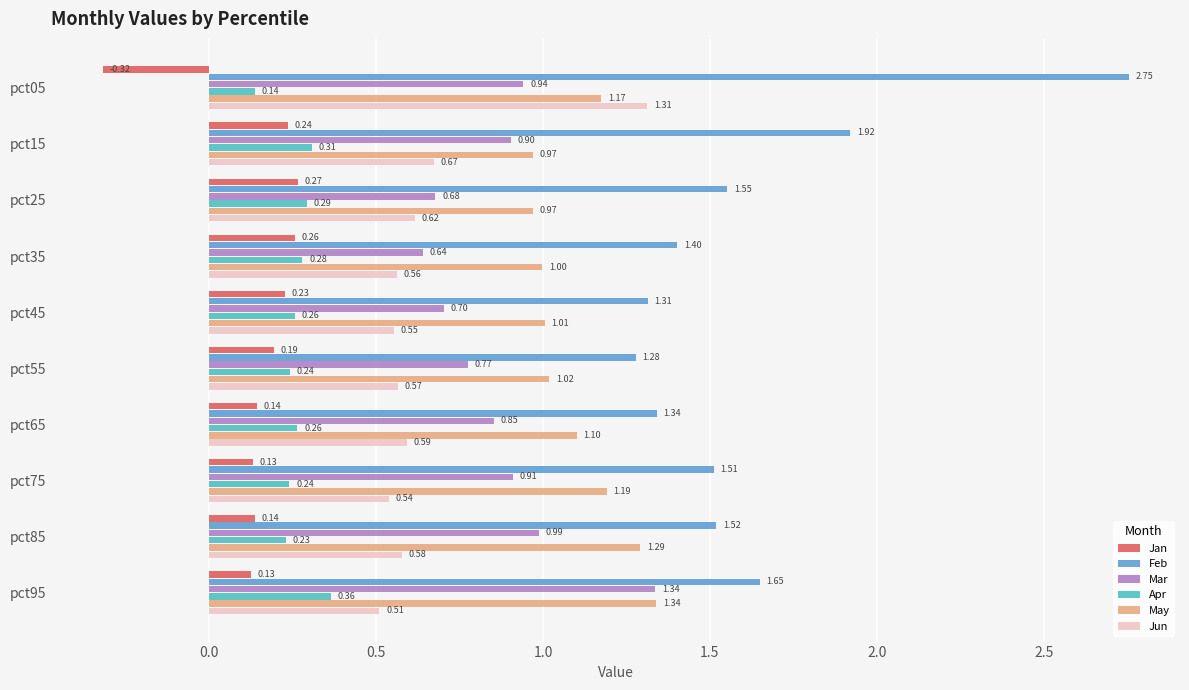

Which series has the largest range (max minus min)?

Feb